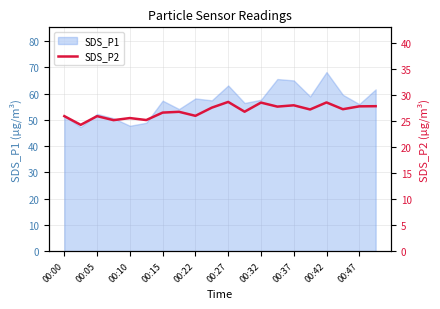

Is it true that SDS_P1 equals 56.0 at 00:47?

True